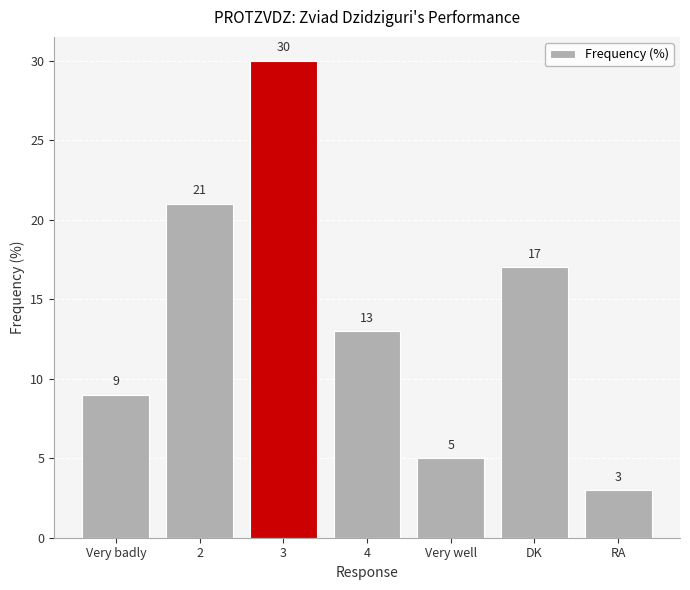

What is the difference between the maximum and minimum values?

27